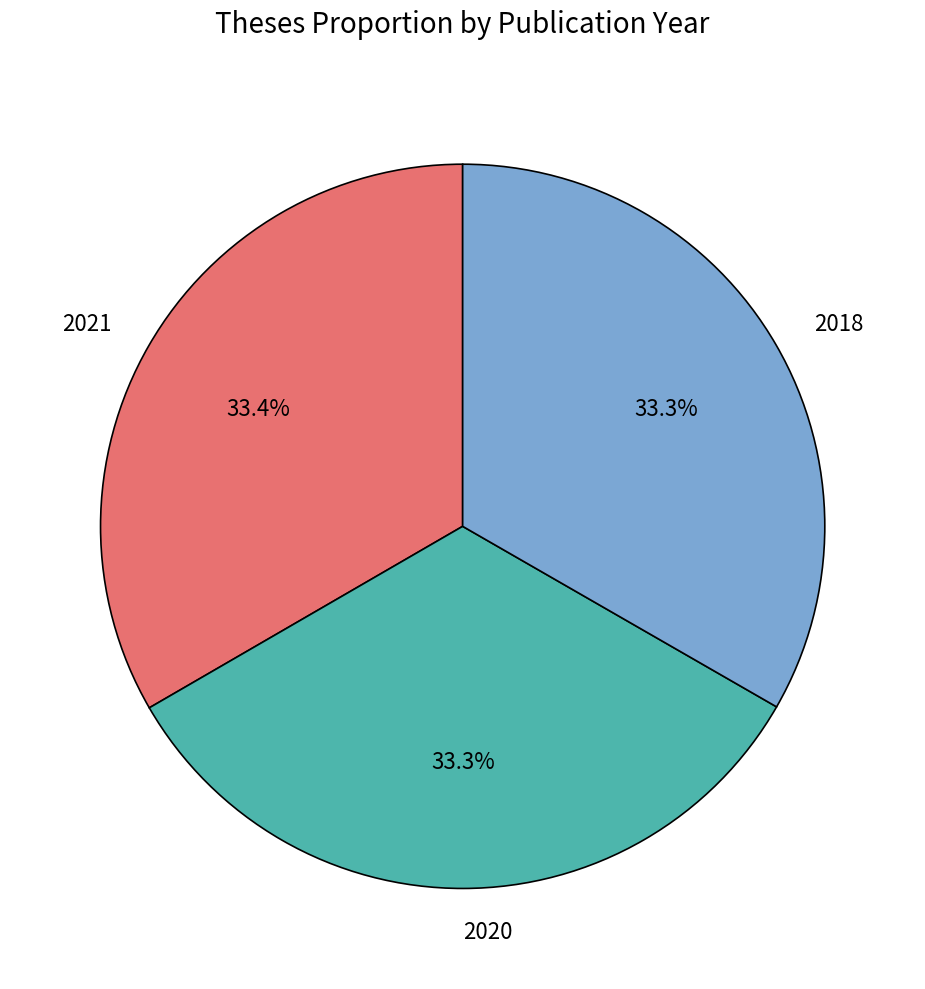

Combined, what portion of the pie is 2021 and 2020?

66.7%